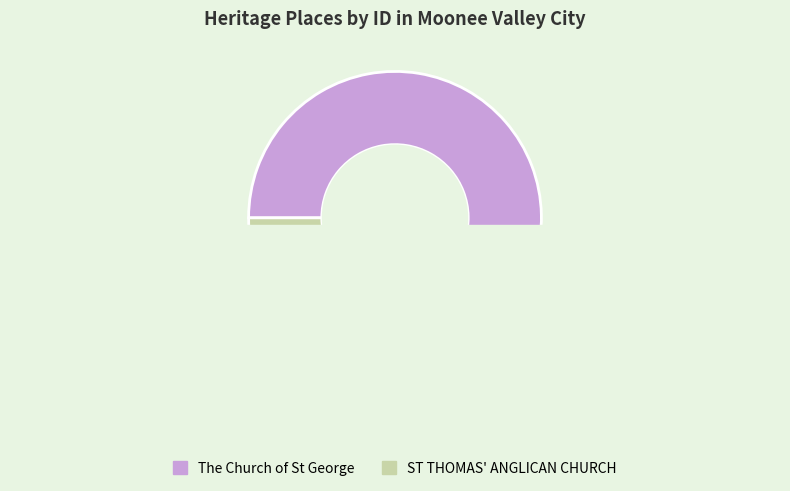

Combined, what portion of the pie is ST THOMAS' ANGLICAN CHURCH and The Church of St George?

100.0%